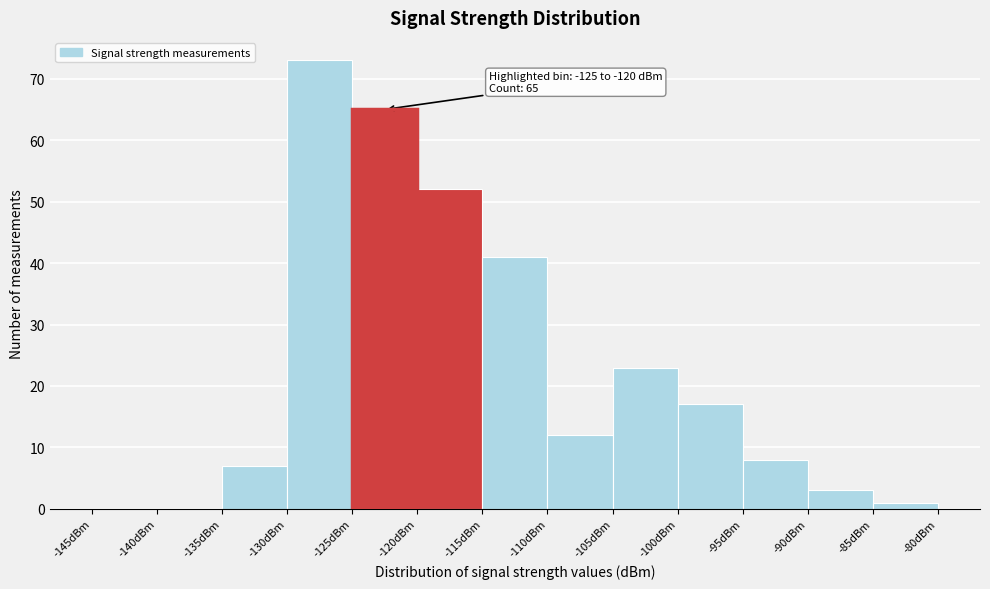

Over which range of the x-axis is the bar tallest?

-130 to -125